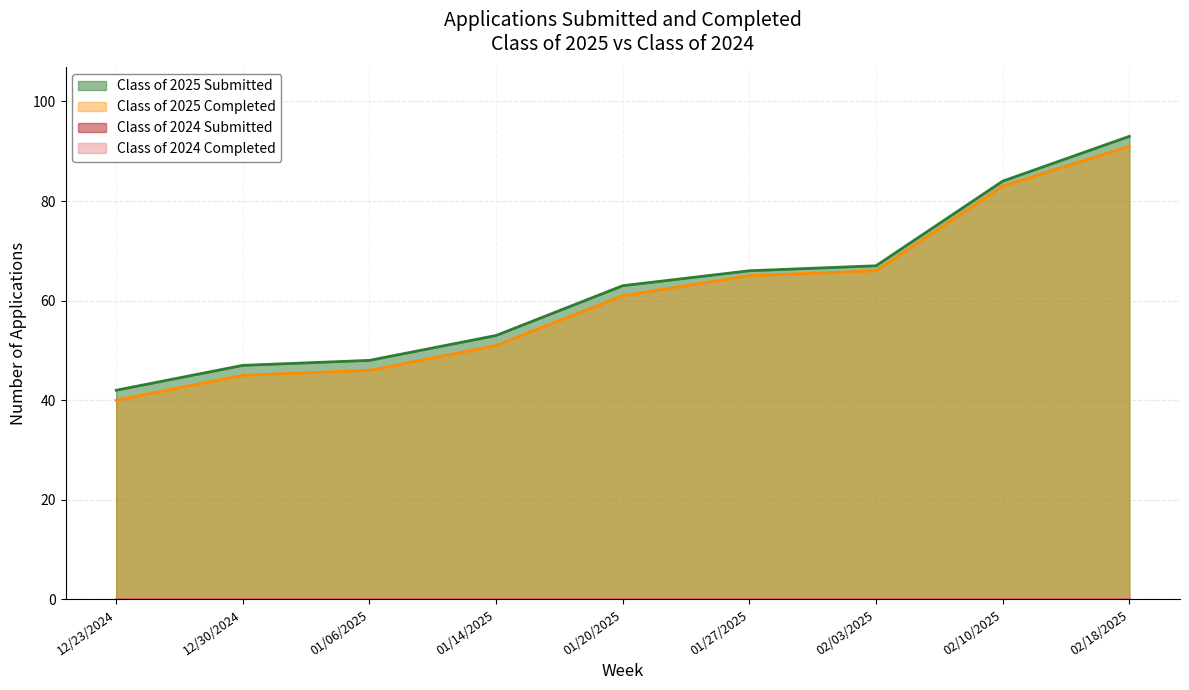

True or false: Class of 2025 Completed and Class of 2025 Submitted cross at least once.

False